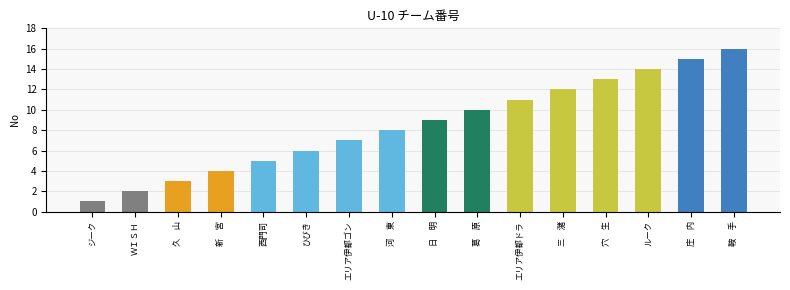

What is the ratio of the value at 久　山 to the value at エリア伊都ゴン?

0.4